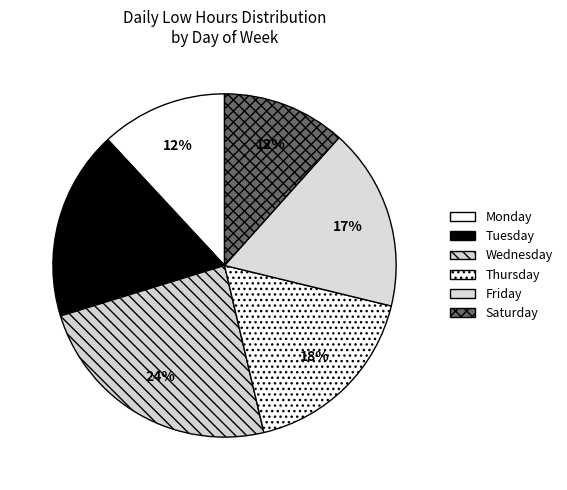

How many segments does this pie chart have?

6